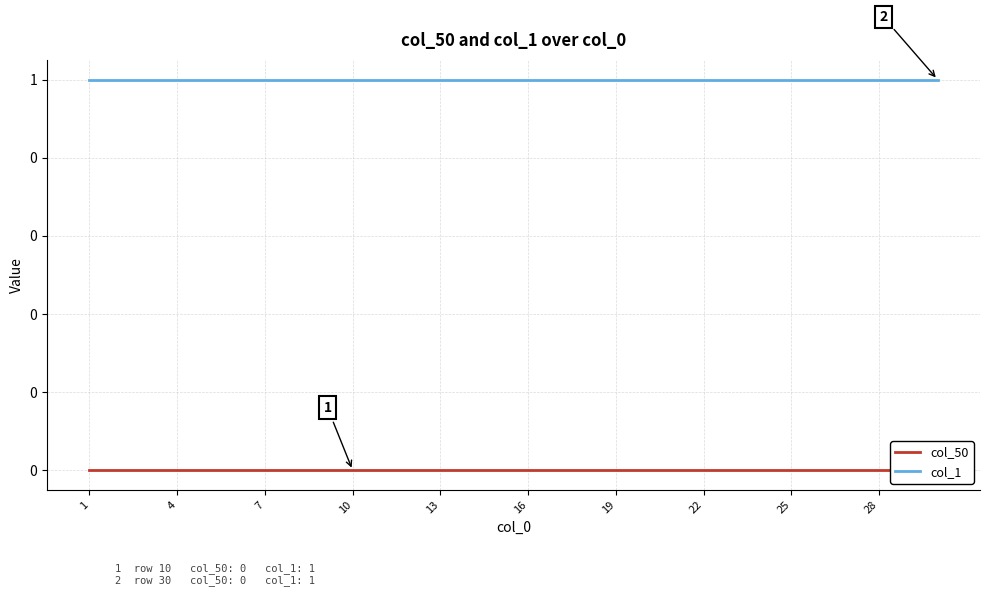

Is it true that col_1 equals 1 at 17?

True